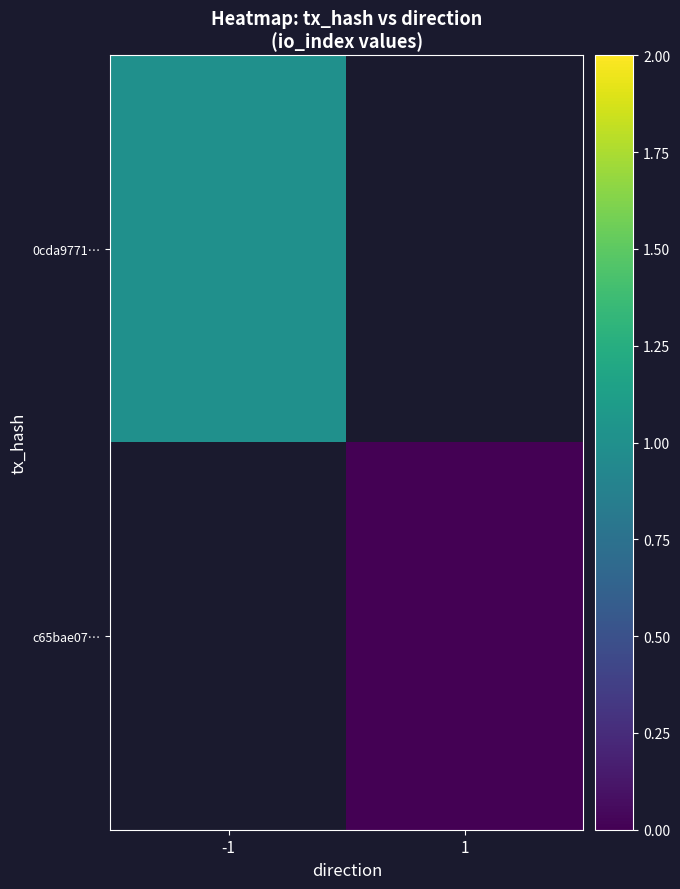

How many data points does each series have?

2